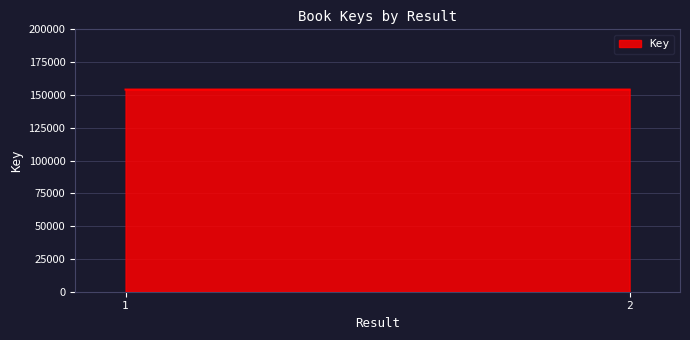

How many data points are less than 154079?

1